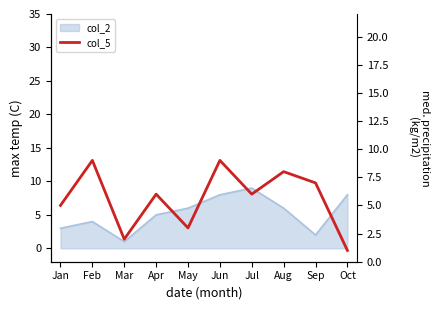

Reading left to right, transcribe all the data shown in this chart.

5	9	2	6	3	9	6	8	7	1